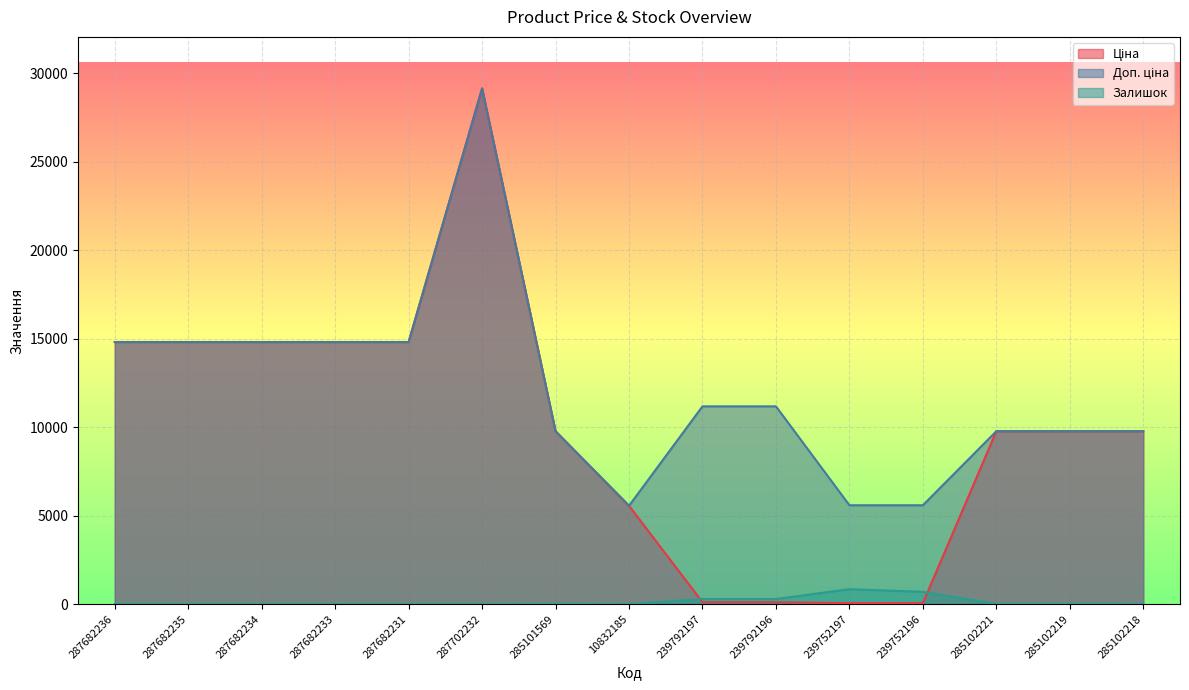

Reading left to right, what are all the values shown in this chart?

Ціна: 14817.6	14817.6	14817.6	14817.6	14817.6	29152.3	9775.5	5560.3	111.8	111.8	55.9	55.9	9775.5	9775.5	9775.5
Доп. ціна: 14817.6	14817.6	14817.6	14817.6	14817.6	29152.3	9775.5	5560.3	11182.0	11182.0	5591.0	5591.0	9775.5	9775.5	9775.5
Залишок: 0.0	0.0	0.0	0.0	0.0	0.0	7.0	3.0	289.0	290.0	845.0	698.0	11.0	11.0	3.0